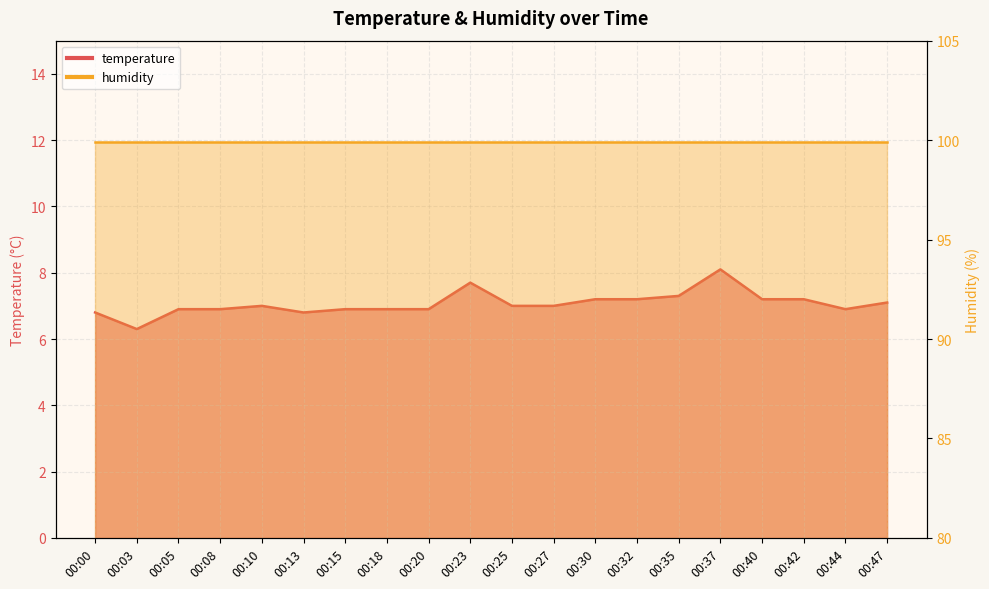

Between 00:44 and 00:08, which is larger?

00:44